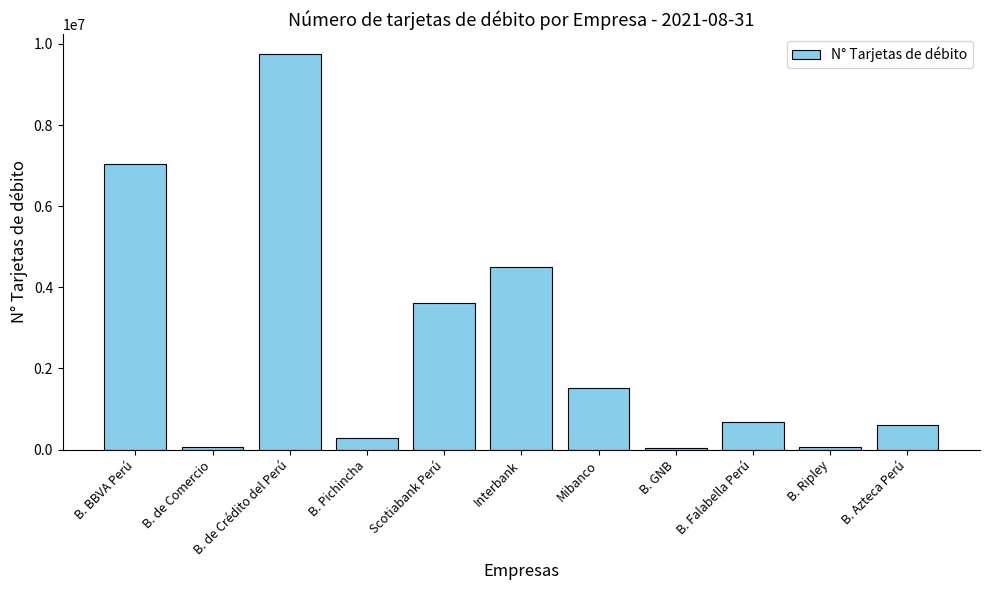

What is the difference between the maximum and minimum values?

9704277